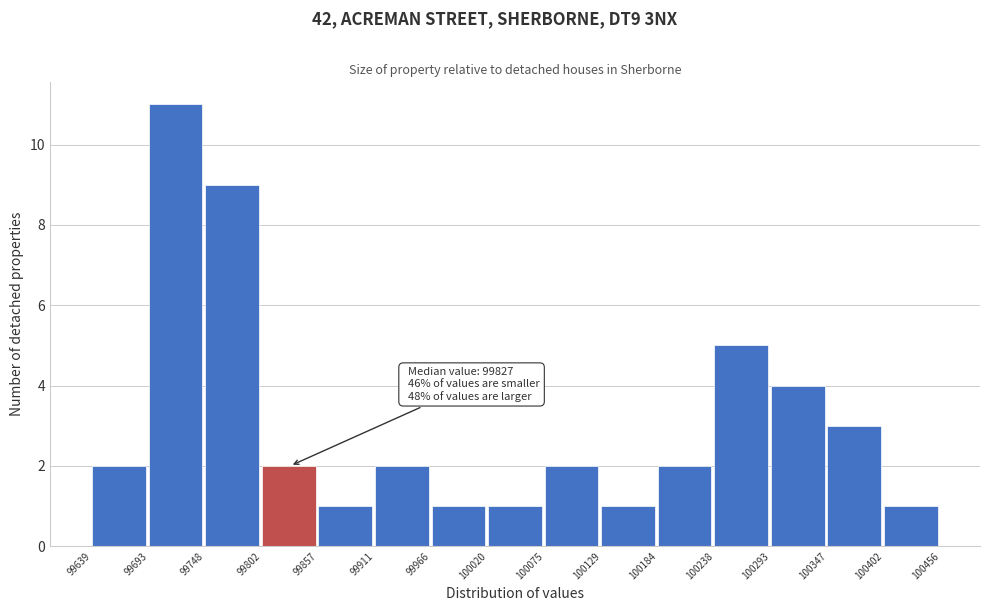

Over which range of the x-axis is the bar tallest?

99693 to 99748